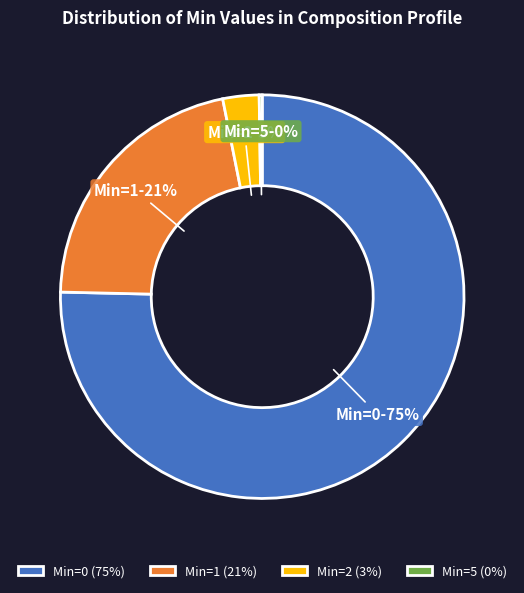

To the nearest percent, what is the average slice percentage?

25%